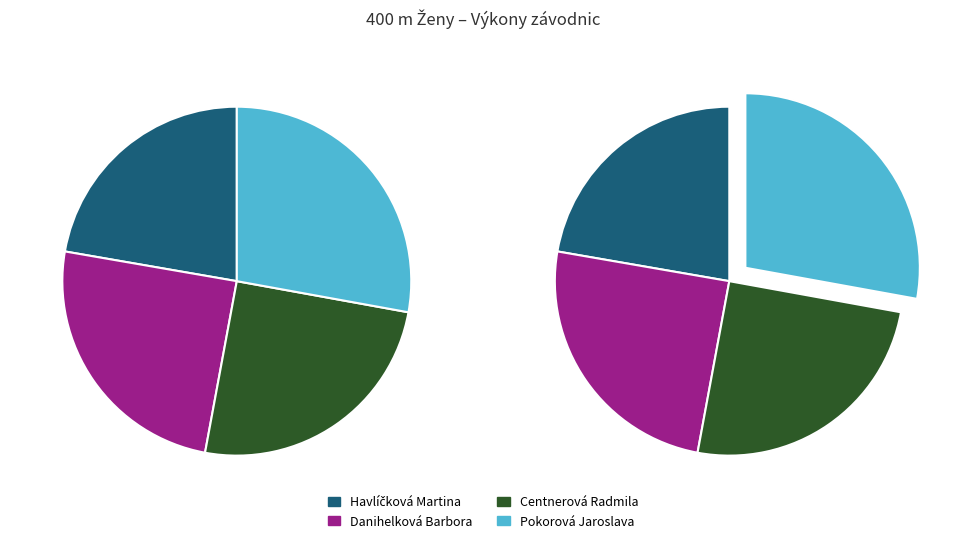

What percentage is NOT represented by Danihelková Barbora?

75.2%